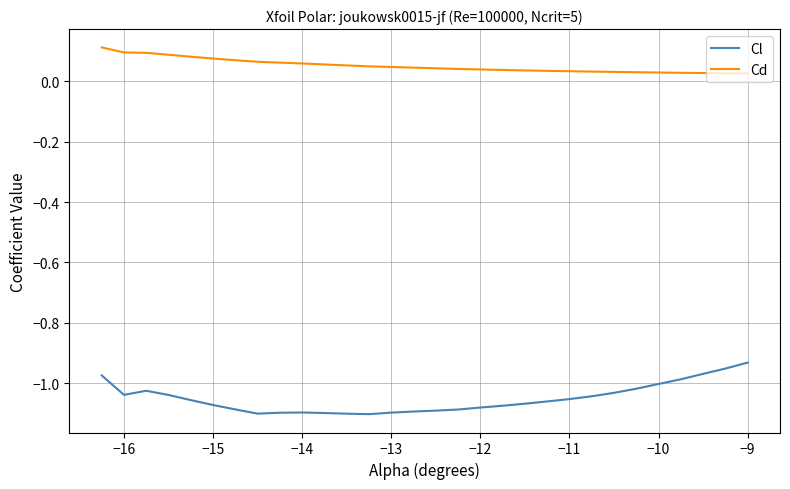

True or false: Cd and Cl intersect in this chart.

False